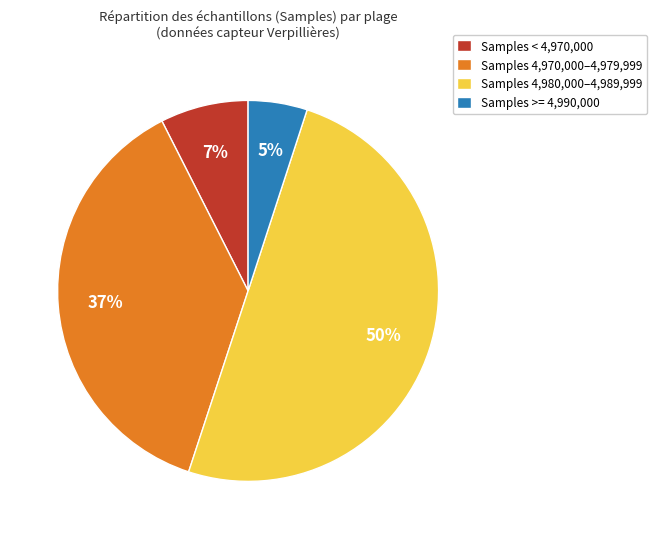

Count the number of slices in the pie.

4